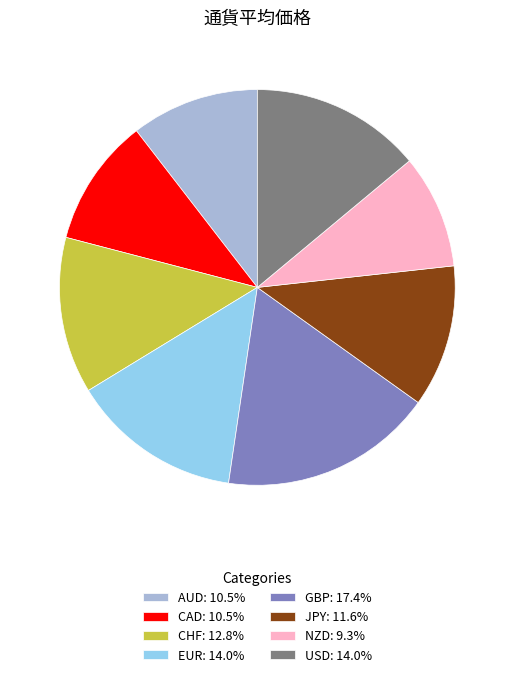

Do CAD: 10.5% and CHF: 12.8% together represent more than half of the pie?

No